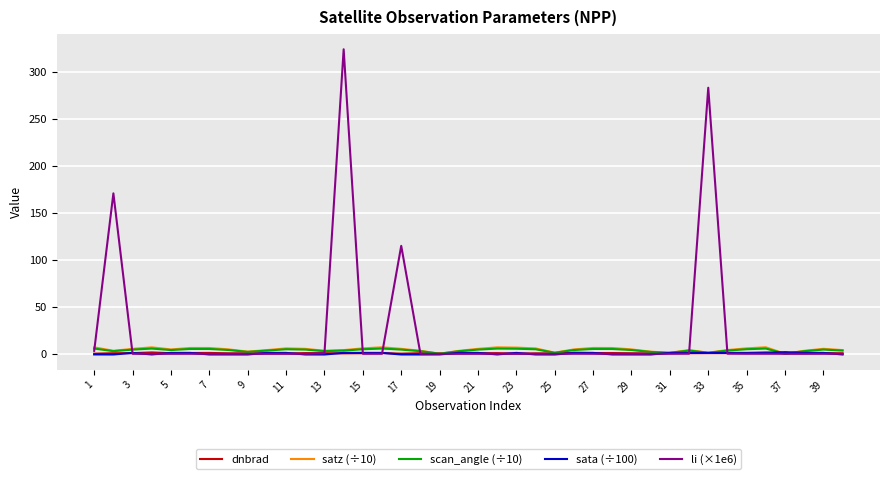

What is the maximum value shown in the chart?

324.1